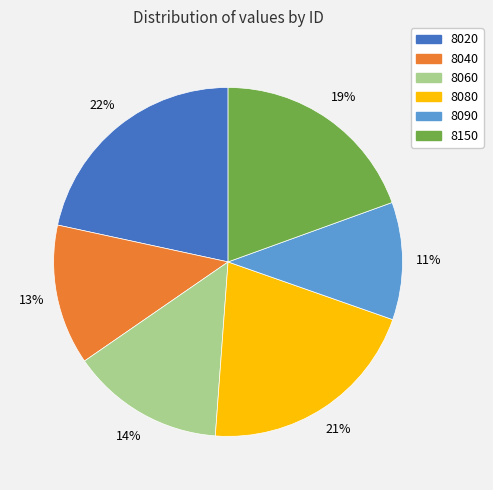

The 8090 slice represents 11% of the pie. True or false?

True